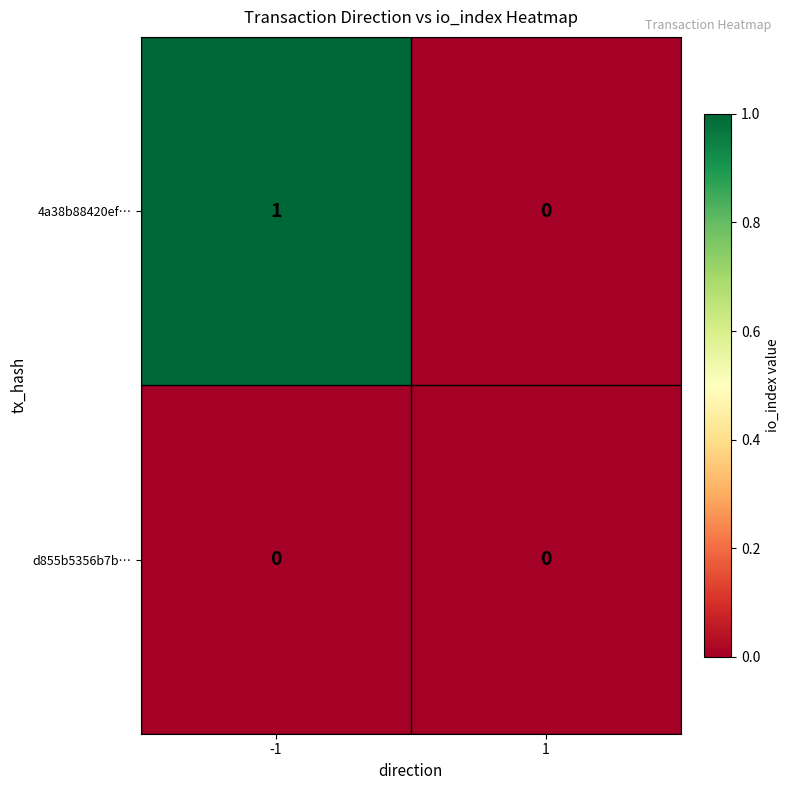

Which series has the widest spread of values?

4a38b88420ef…